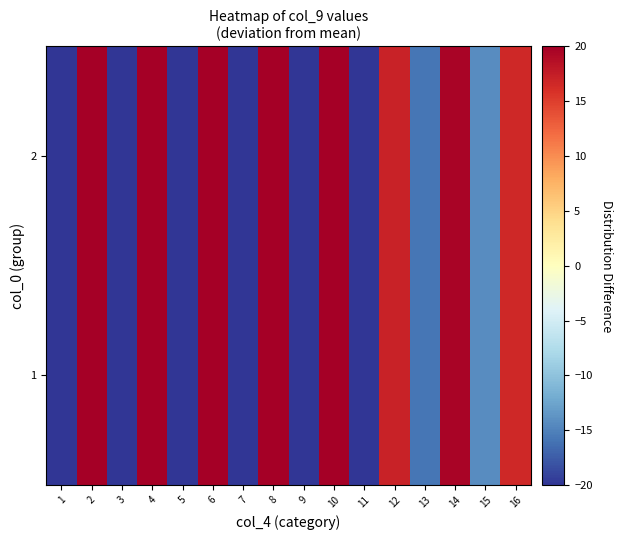

At 3, list the series in order from smallest to largest.

2, 1